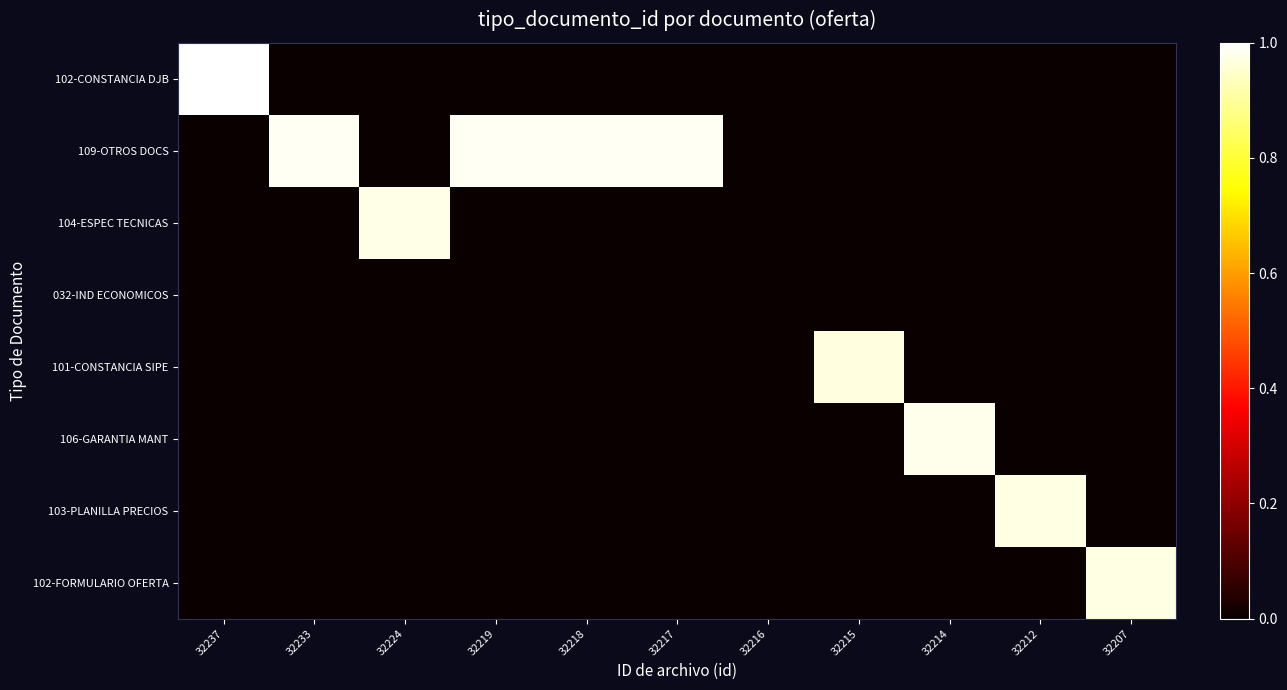

At how many categories does at least one series exceed 0?

10